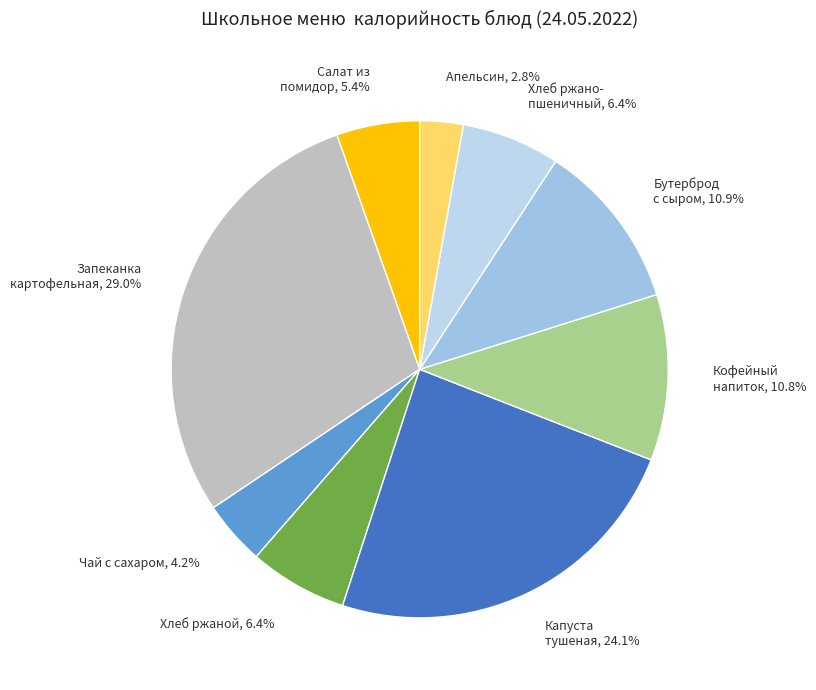

What portion of the pie excludes Запеканка картофельная?

71.0%